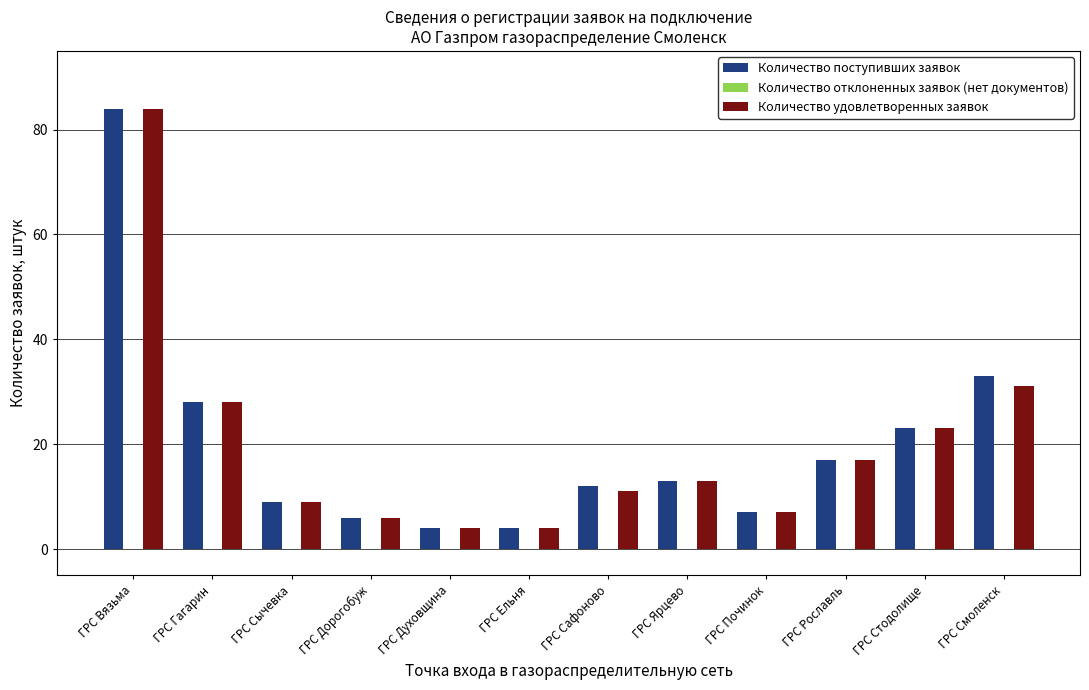

How many bars are there in each group?

2